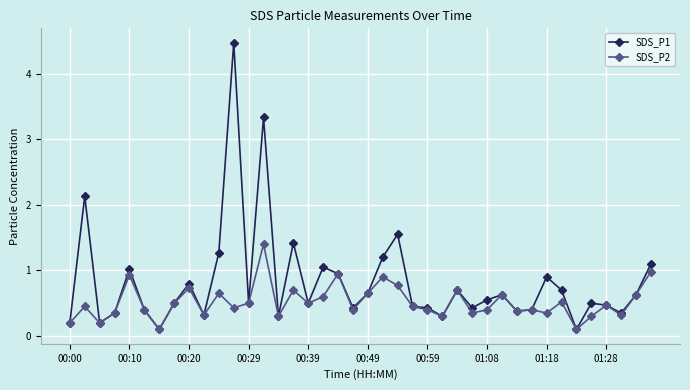

List the series in order of their overall mean, highest first.

SDS_P1, SDS_P2